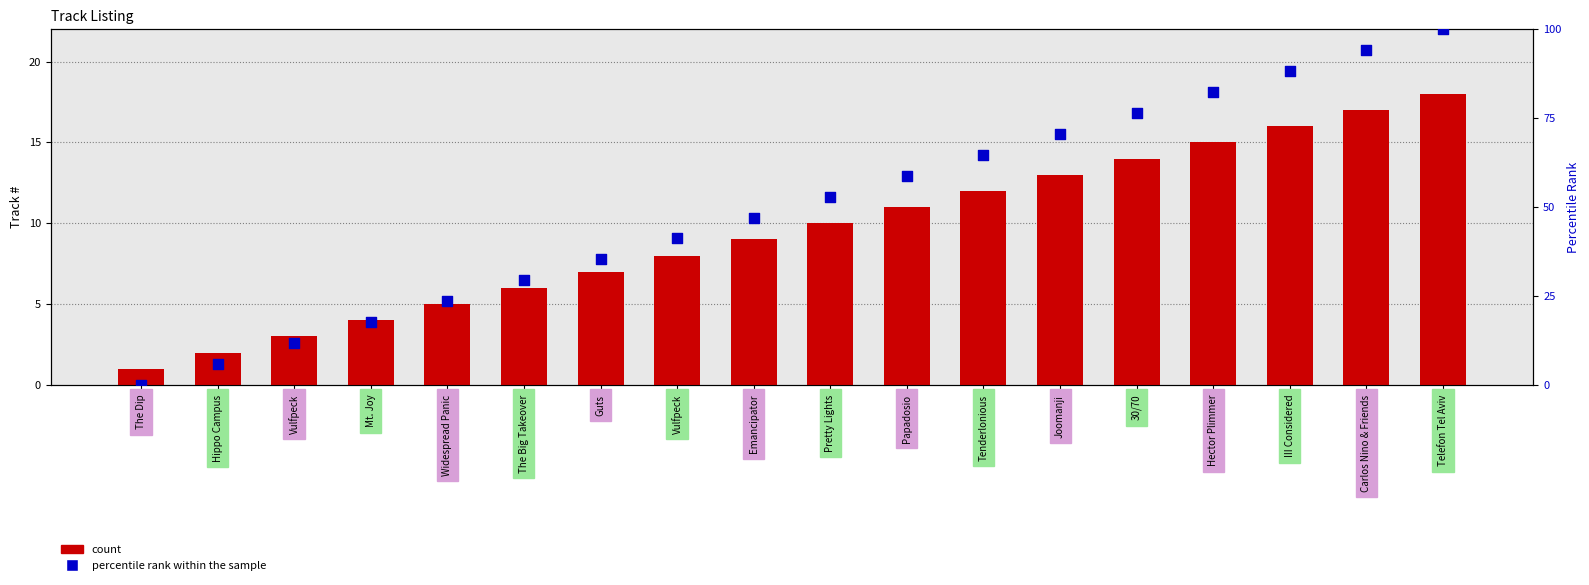

Which series contains the lowest Y value?

percentile rank within the sample